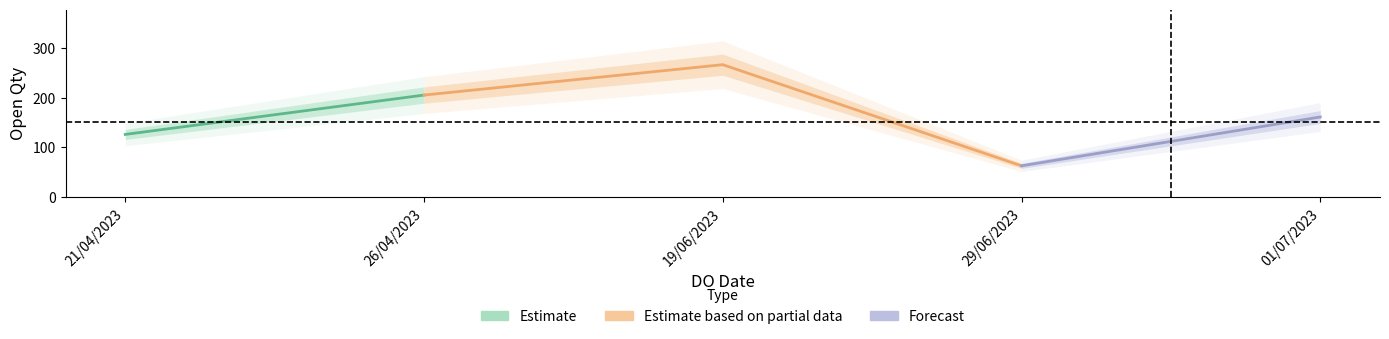

How many data points does each series have?

5